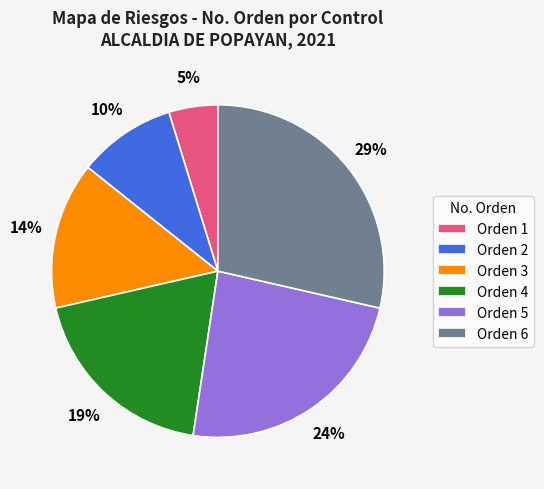

Rank the categories by value from highest to lowest.

Orden 6, Orden 5, Orden 4, Orden 3, Orden 2, Orden 1